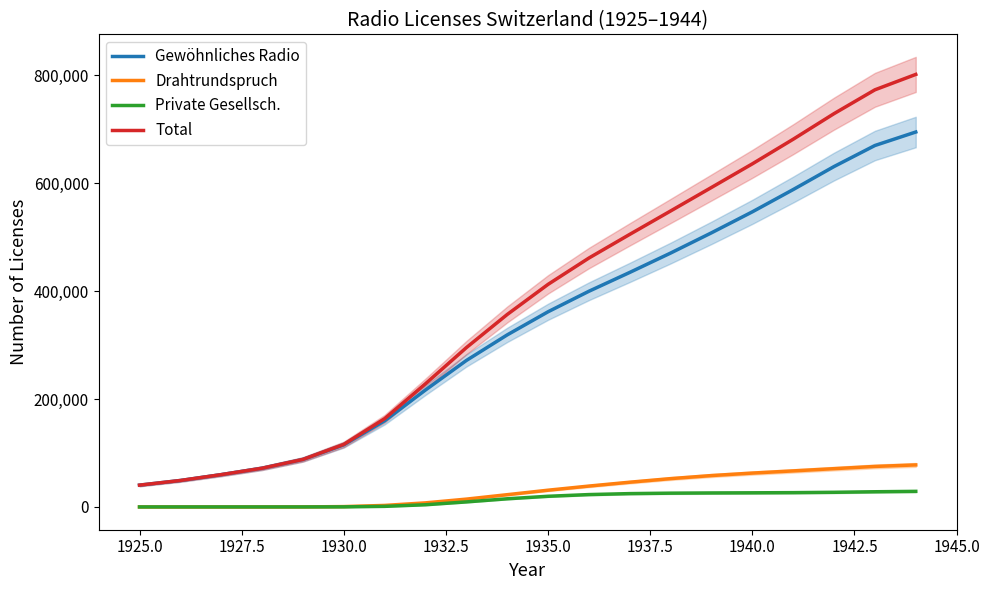

How many data points does each series have?

20